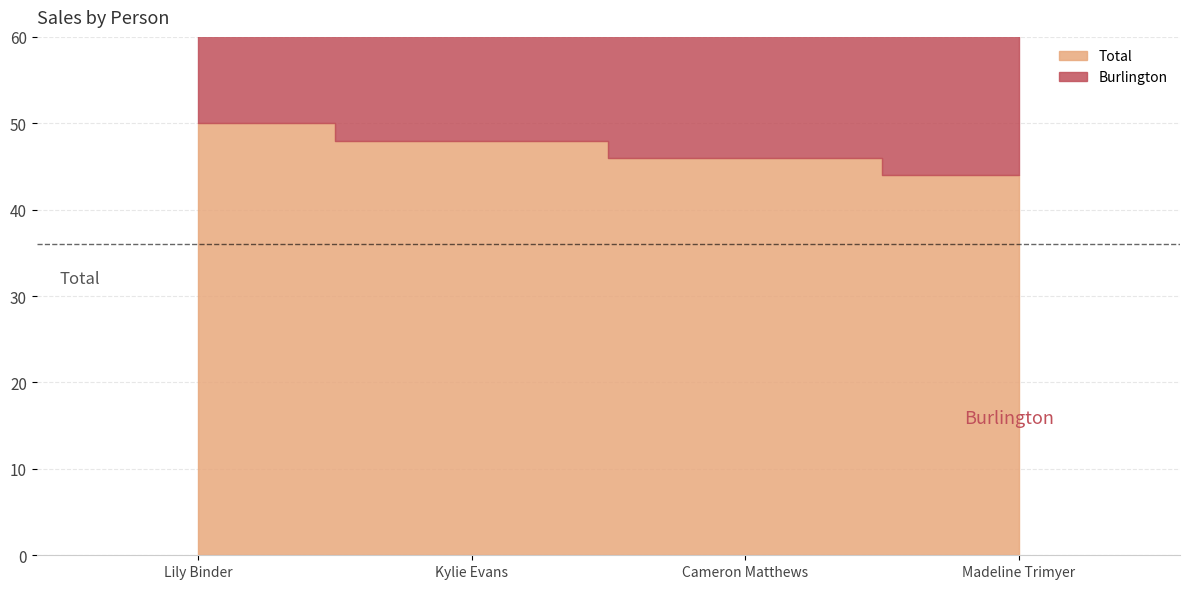

What is the average value of the Burlington series?

47